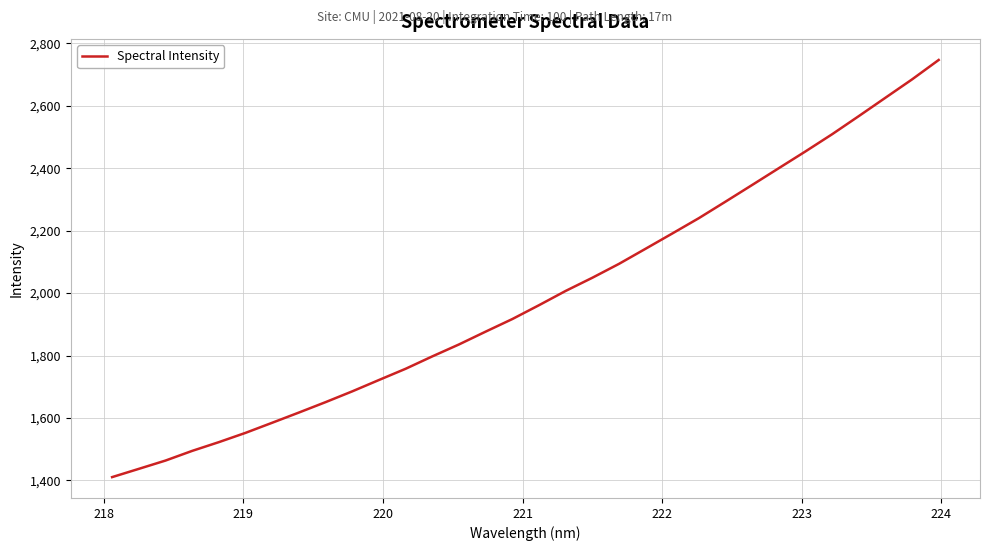

What is the maximum value shown in the chart?

2746.4